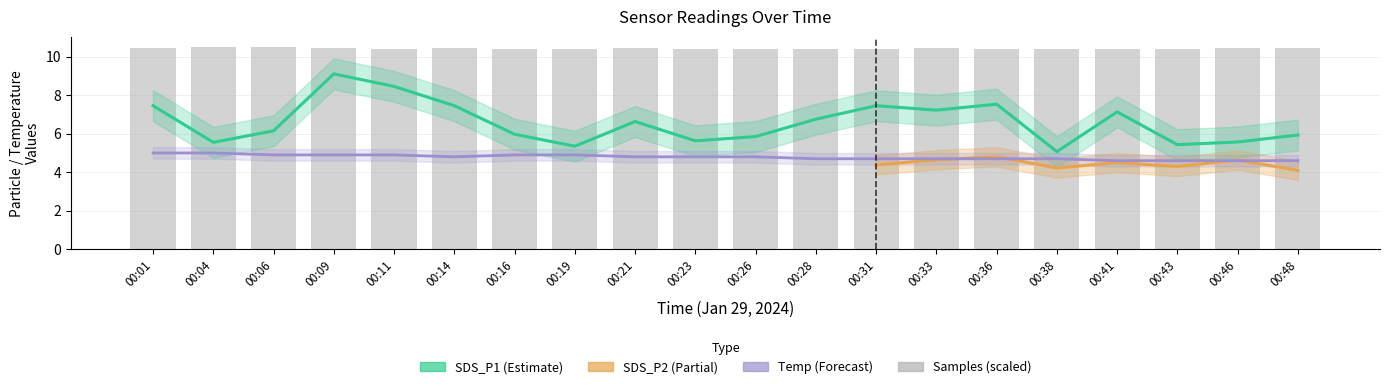

What is the spread (max minus min) of values at 00:48?

1.3